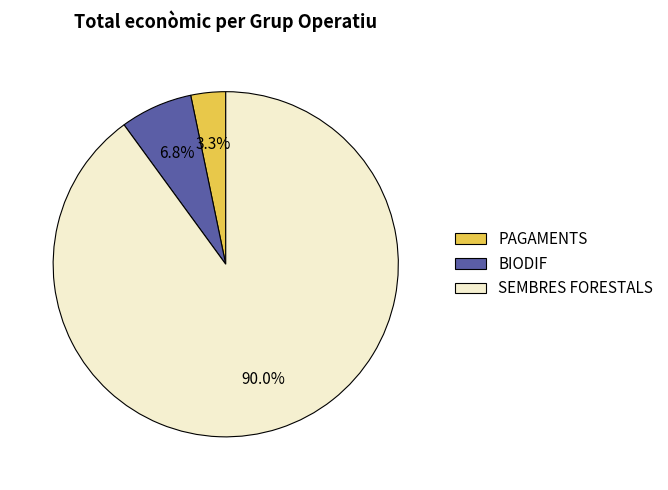

Combined, what portion of the pie is BIODIF and SEMBRES FORESTALS?

96.7%